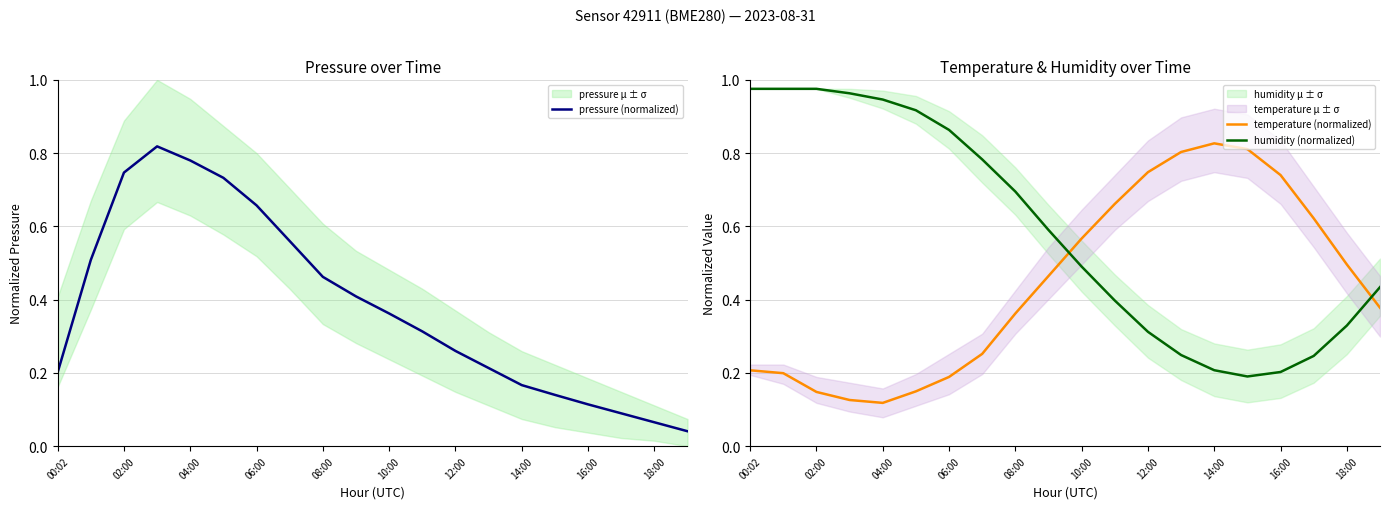

True or false: humidity (normalized) and temperature (normalized) cross at least once.

True